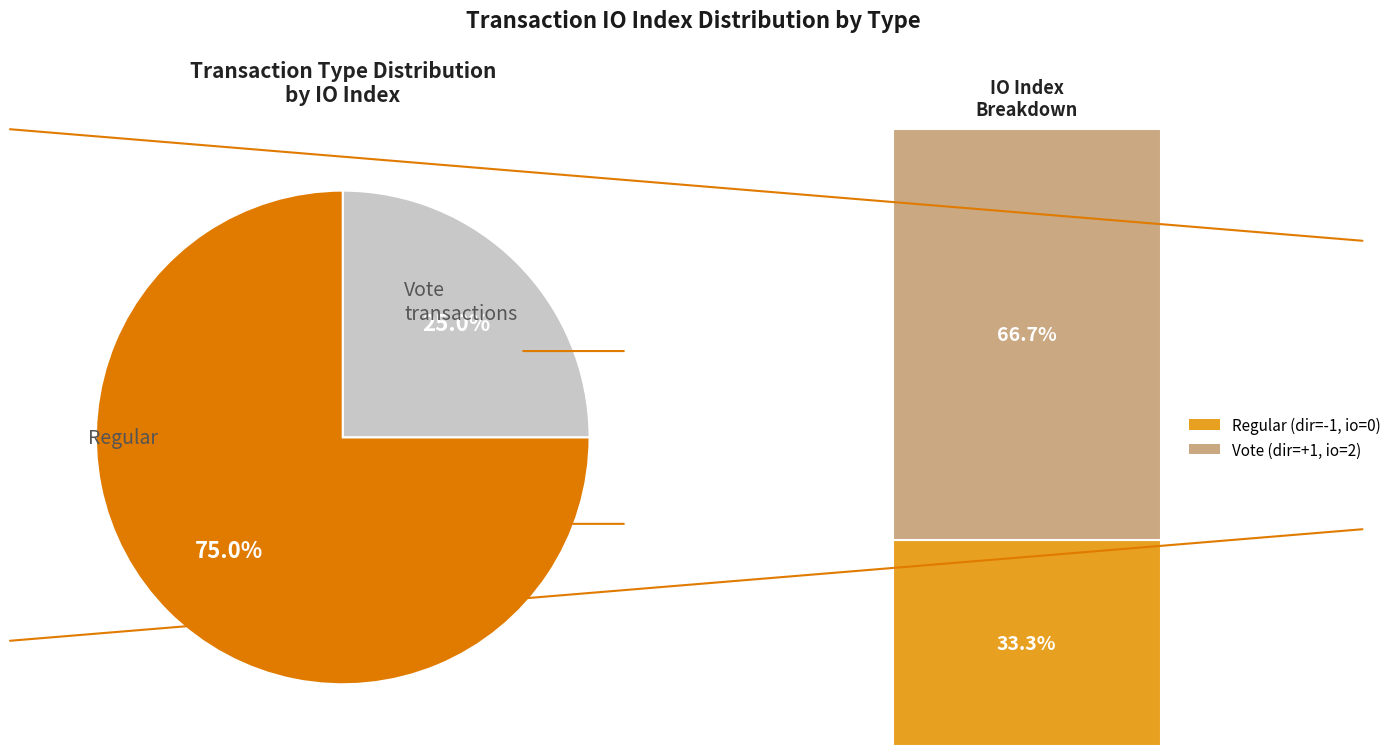

To the nearest percent, what is the difference between the largest and smallest slice percentages?

50%